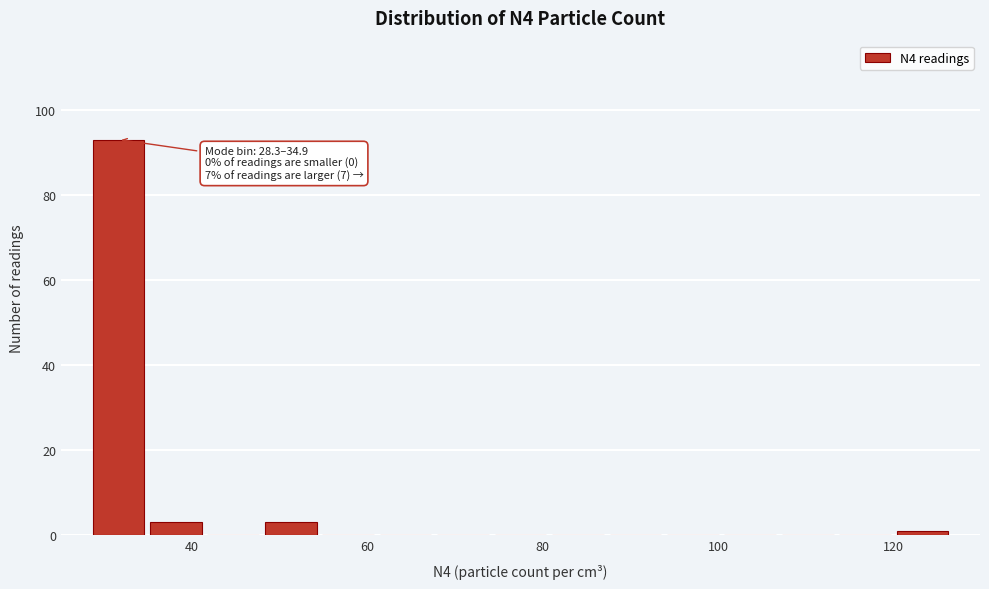

Read against the x-axis, roughly where is the centre of the tallest bar?

32